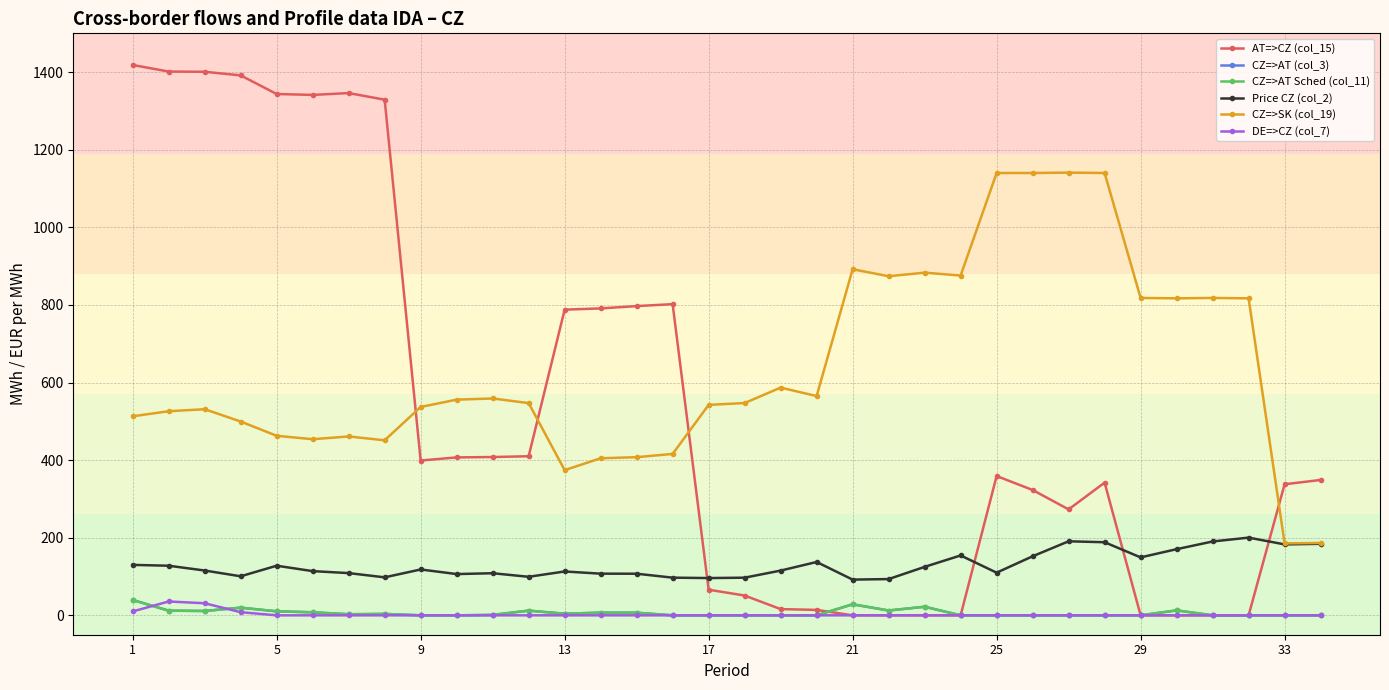

List the series in order of their peak value, highest first.

AT=>CZ (col_15), CZ=>SK (col_19), Price CZ (col_2), CZ=>AT (col_3), CZ=>AT Sched (col_11), DE=>CZ (col_7)